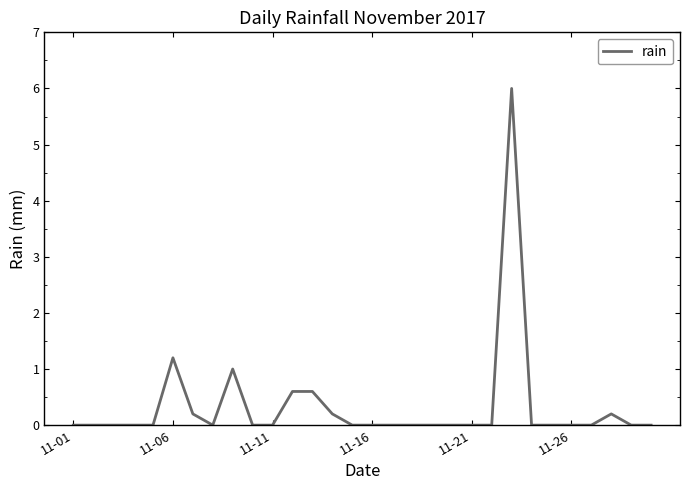

Reading left to right, what are all the values shown in this chart?

0.0	0.0	0.0	0.0	0.0	1.2	0.2	0.0	1.0	0.0	0.0	0.6	0.6	0.2	0.0	0.0	0.0	0.0	0.0	0.0	0.0	0.0	6.0	0.0	0.0	0.0	0.0	0.2	0.0	0.0